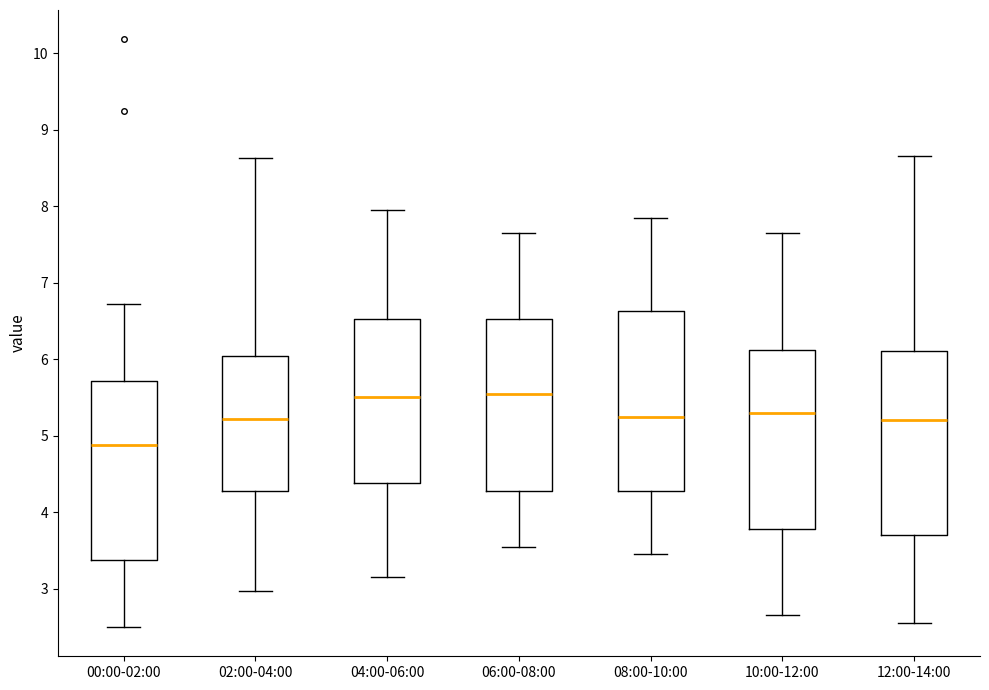

Reading left to right, read every box against the y-axis: the position of its median line, the range the box covers, and the ends of its whiskers. The values are not printed on the chart, so give them approximately, as read against the axis.

00:00-02:00: median 4.9, box 3.4 to 5.7, whiskers 2.5 to 6.7
02:00-04:00: median 5.2, box 4.3 to 6.0, whiskers 3.0 to 8.6
04:00-06:00: median 5.5, box 4.4 to 6.5, whiskers 3.2 to 8.0
06:00-08:00: median 5.6, box 4.3 to 6.5, whiskers 3.6 to 7.7
08:00-10:00: median 5.3, box 4.3 to 6.6, whiskers 3.5 to 7.9
10:00-12:00: median 5.3, box 3.8 to 6.1, whiskers 2.7 to 7.7
12:00-14:00: median 5.2, box 3.7 to 6.1, whiskers 2.6 to 8.7